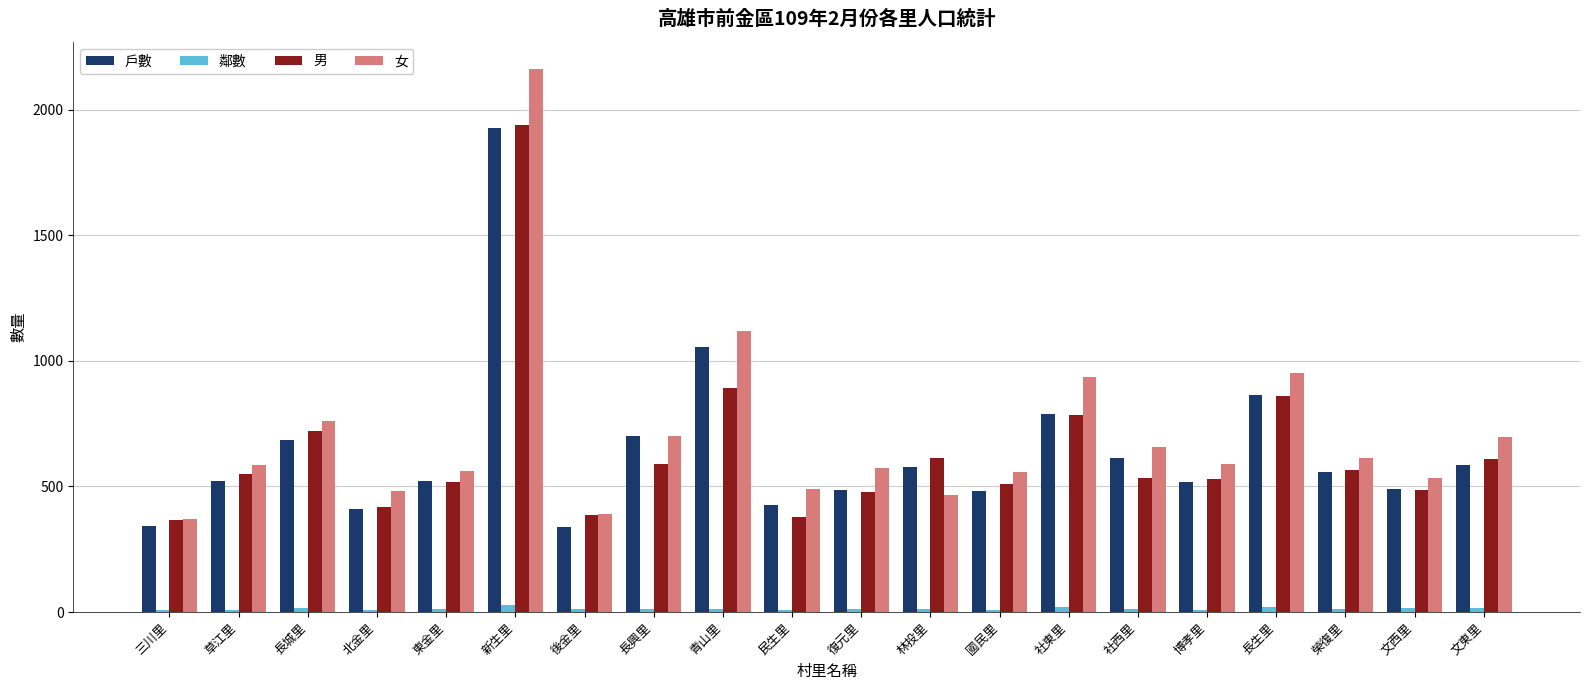

At which category is the sum across all series the highest?

新生里